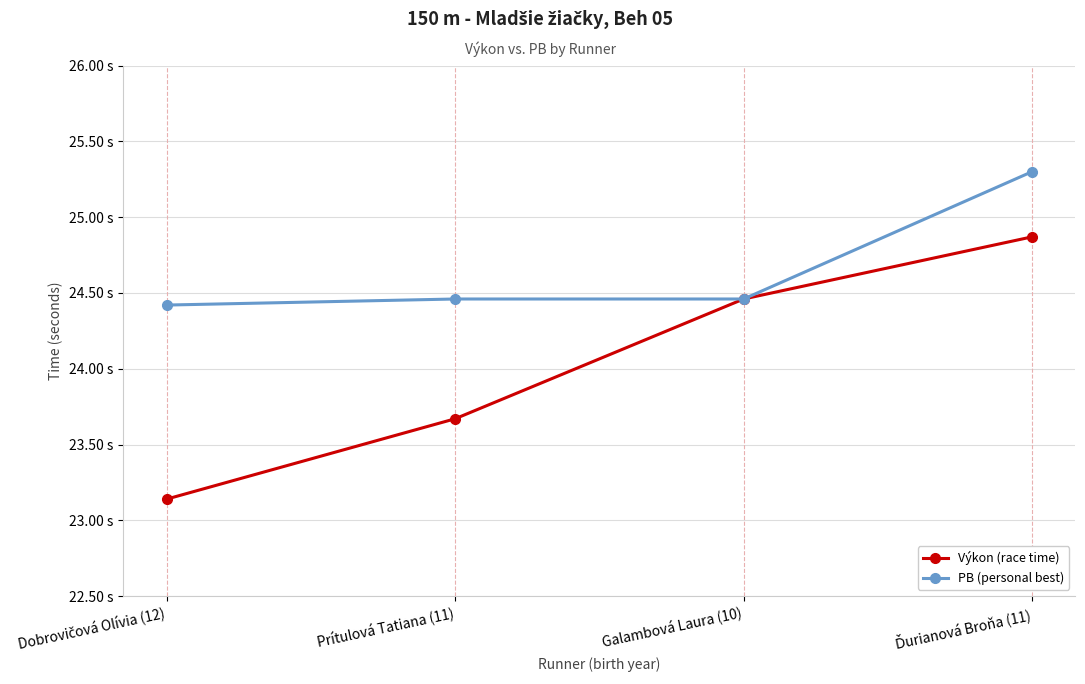

Does the chart have visible grid lines?

Yes